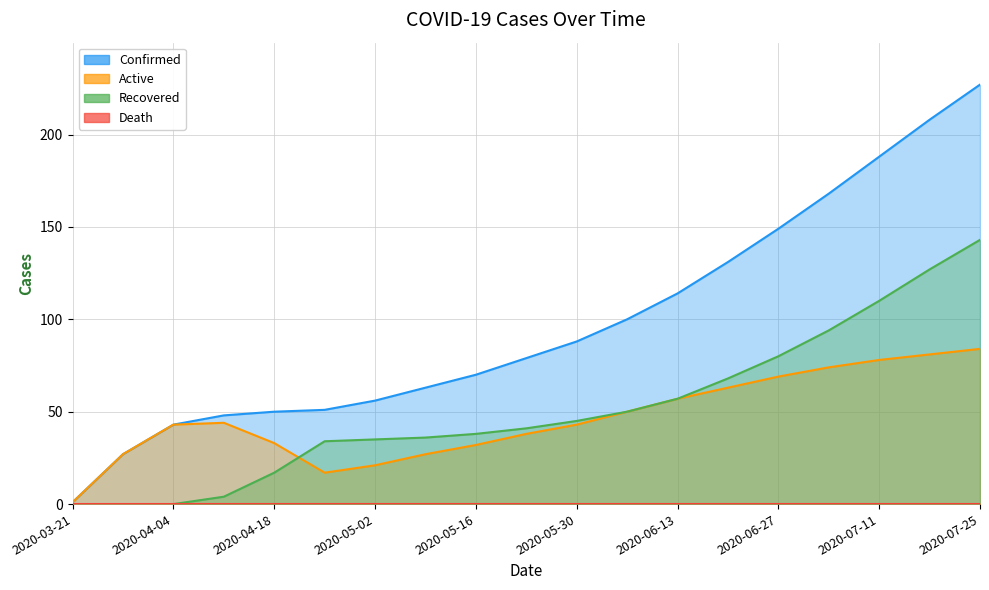

The Recovered series shows -79 at 2020-04-04. True or false?

False